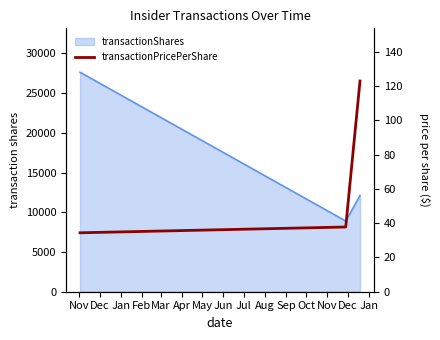

Does the chart display data point markers on the line(s)?

No